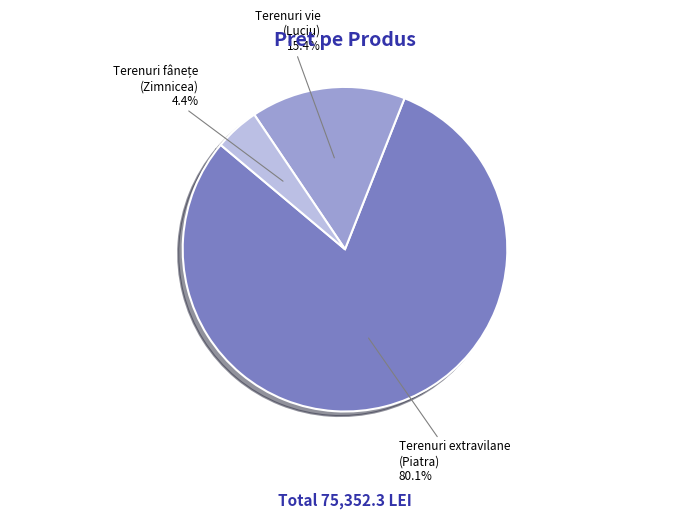

Is there any slice that represents more than half of the pie?

Yes